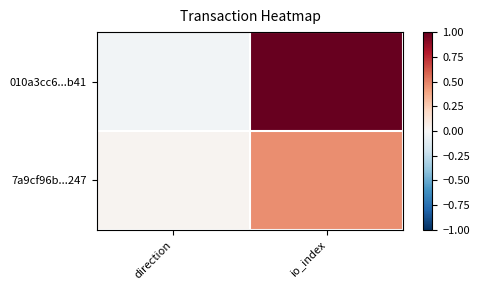

Which series has the largest range (max minus min)?

010a3cc6...b41